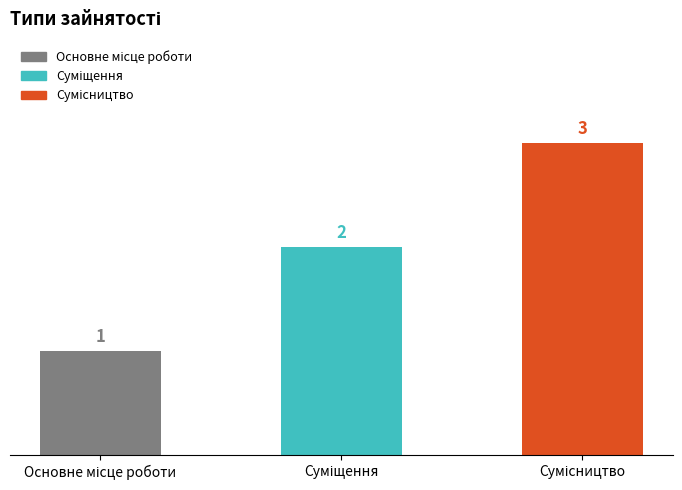

Count the values in the range 1 to 3.

3